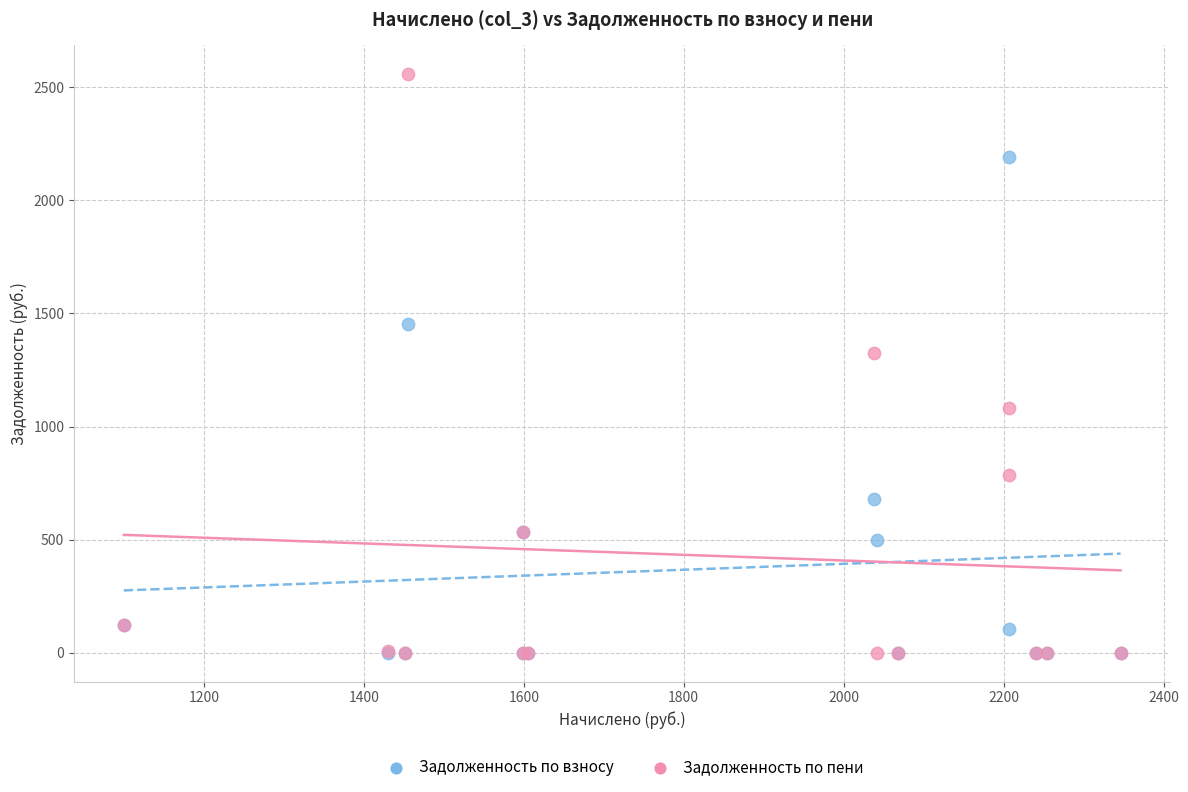

Across all series, what Y value is closest to 1278?

1323.0